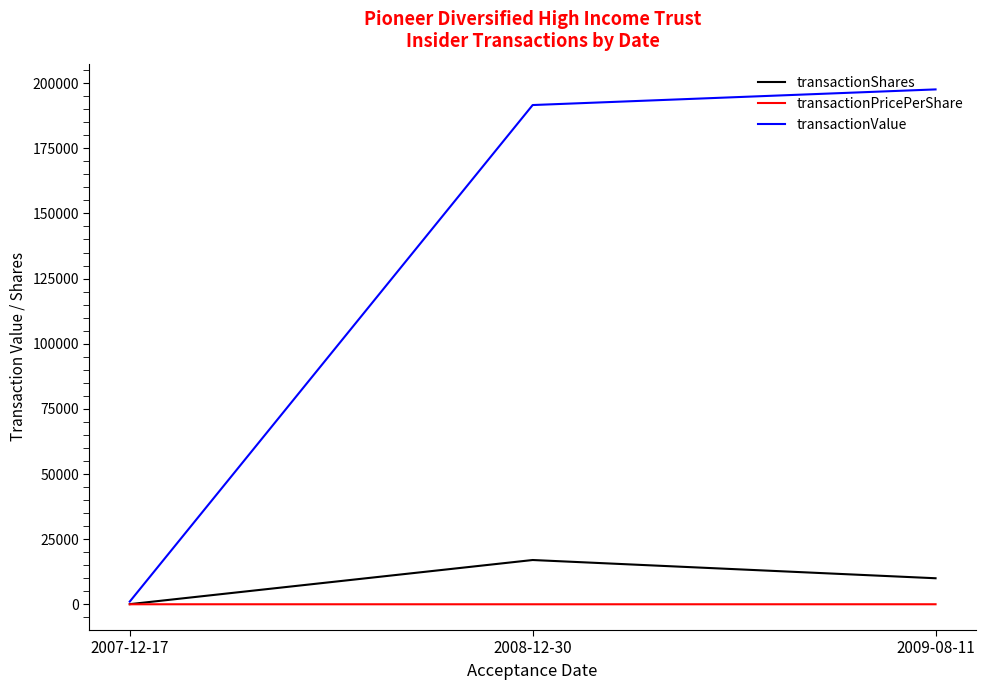

What are all the series names shown in the legend?

transactionShares, transactionPricePerShare, transactionValue